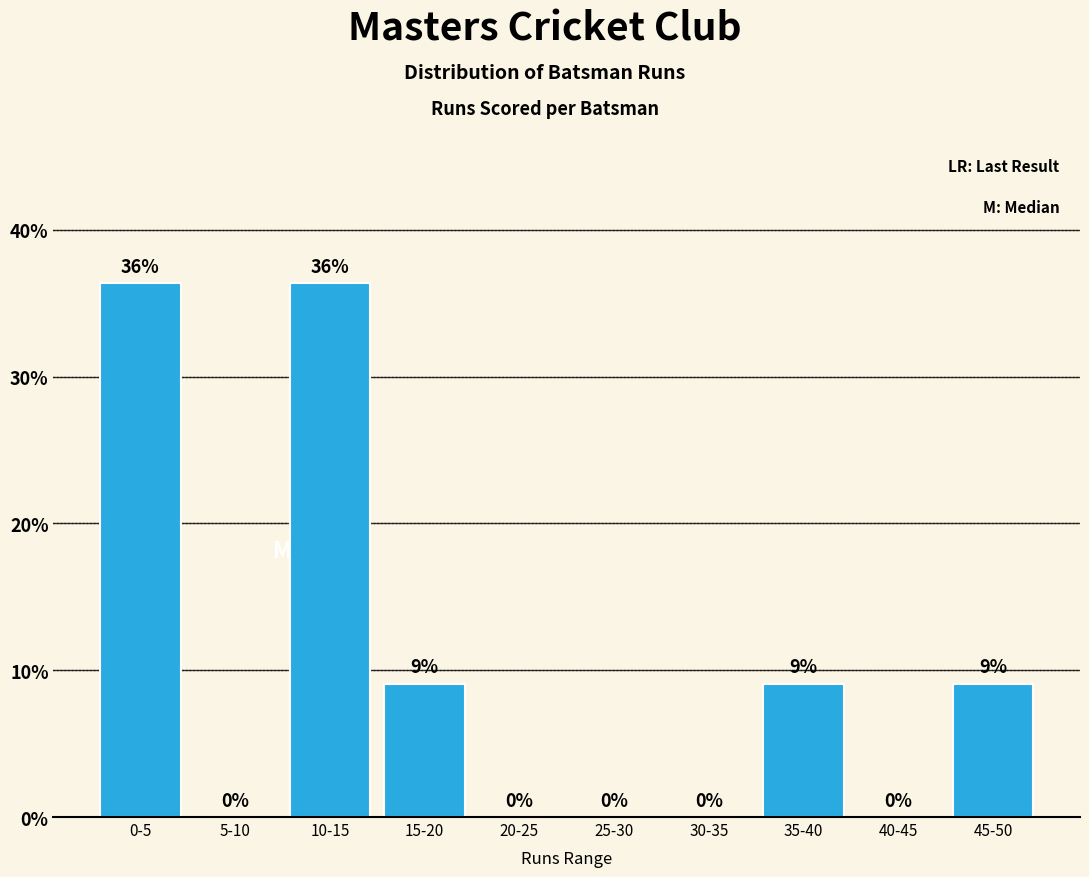

Which has a higher value, 0-5 or 30-35?

0-5